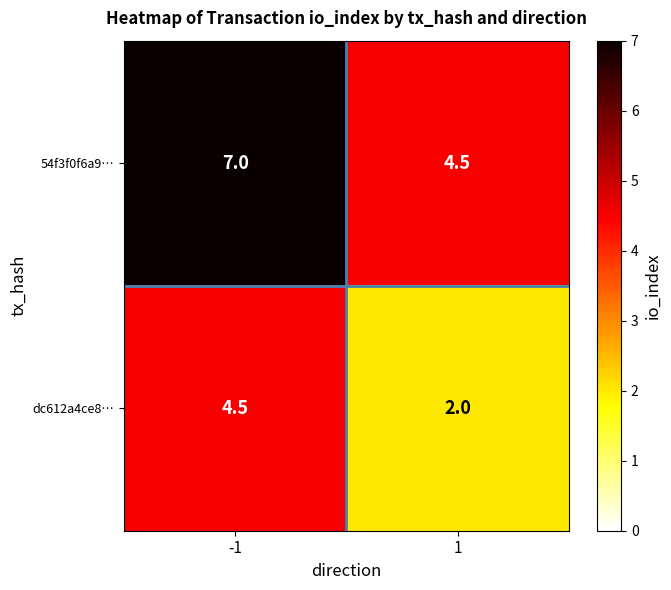

How many data points does each series have?

2